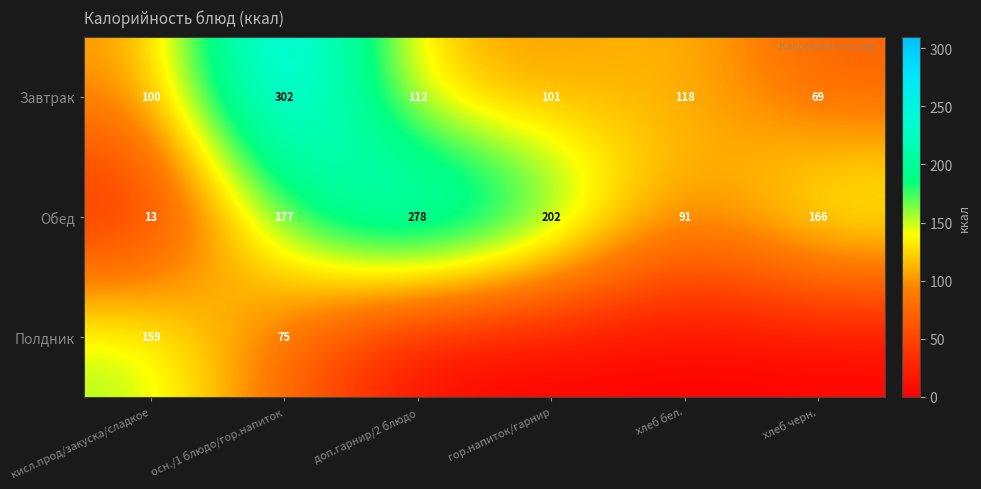

True or false: Завтрак has a value of 112 at доп.гарнир/2 блюдо.

True